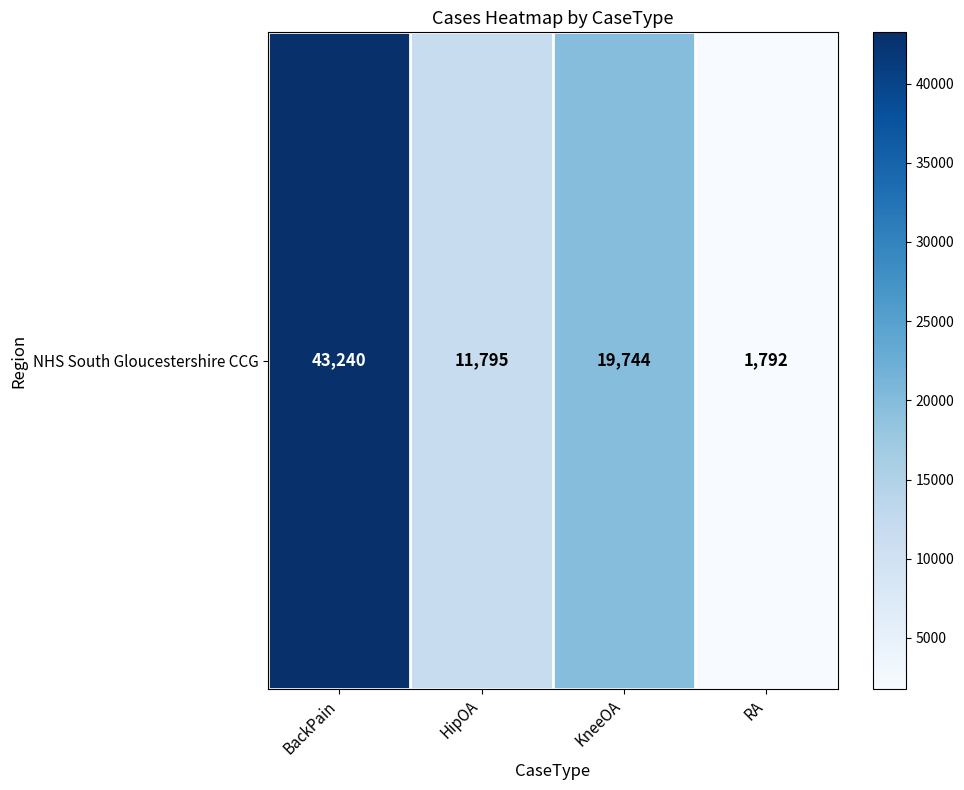

What is the change in value from BackPain to HipOA?

-31445